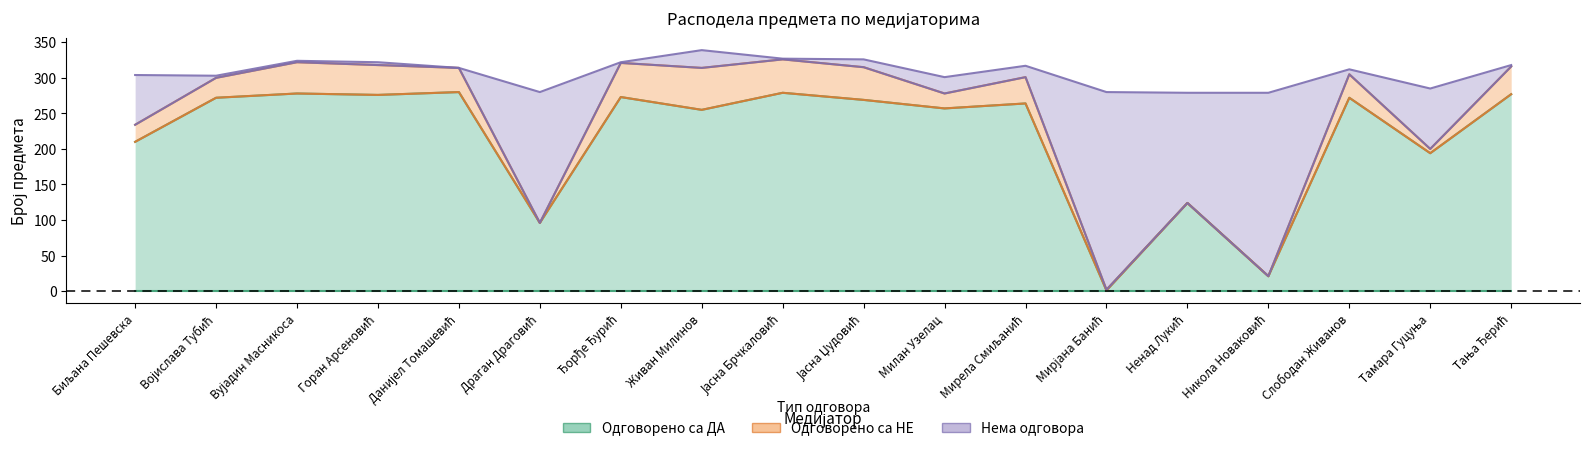

How many values in the Одговорено са ДА series exceed 269?

8